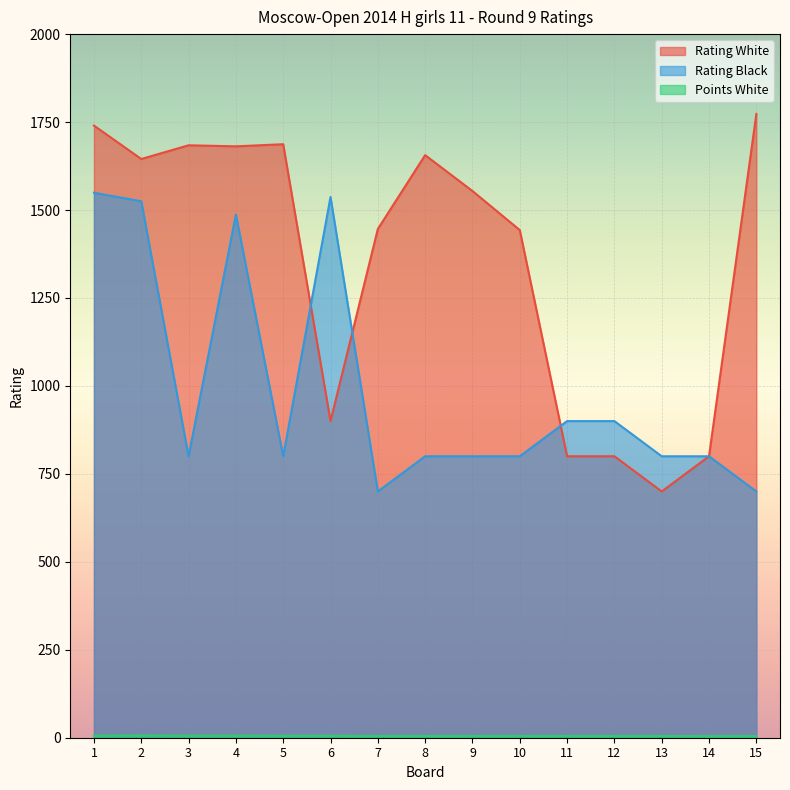

How many interior local peaks does the Rating White series have?

3